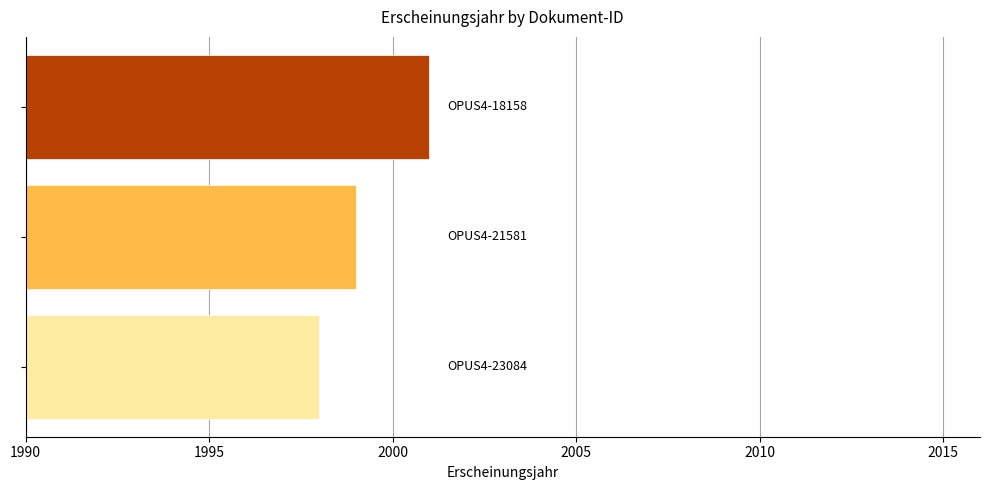

What is the value of the 3rd bar from the top?

1998